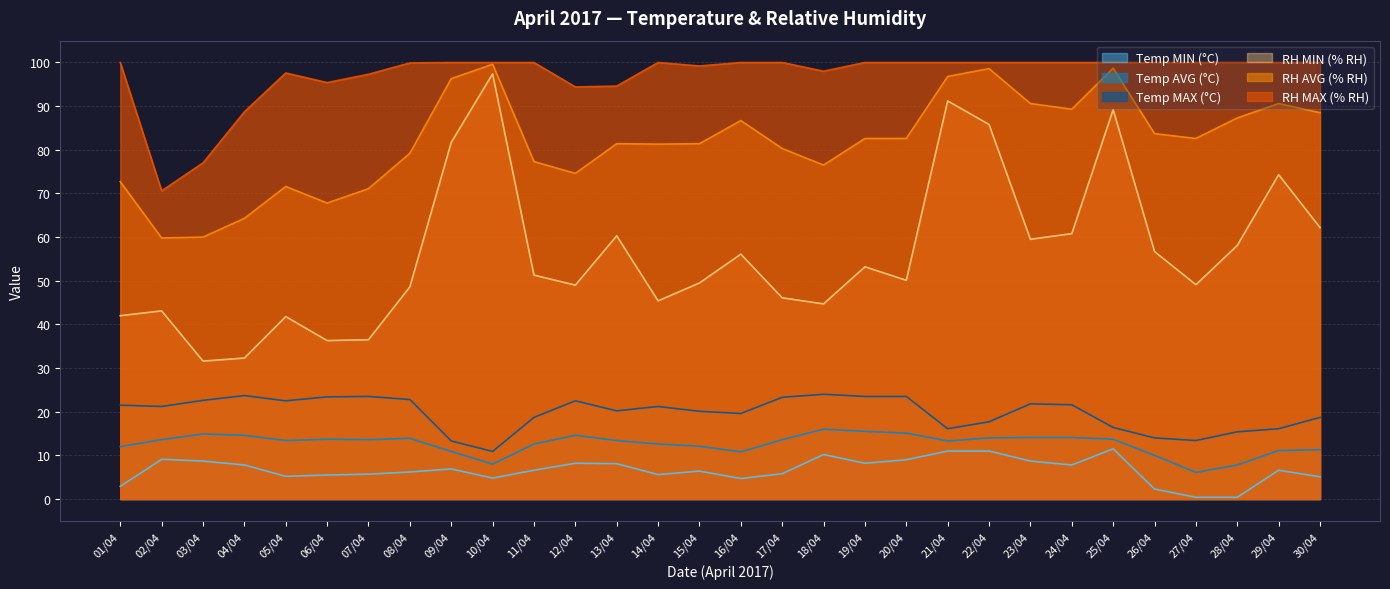

What is the average value of the RH MAX (% RH) series?

97.1